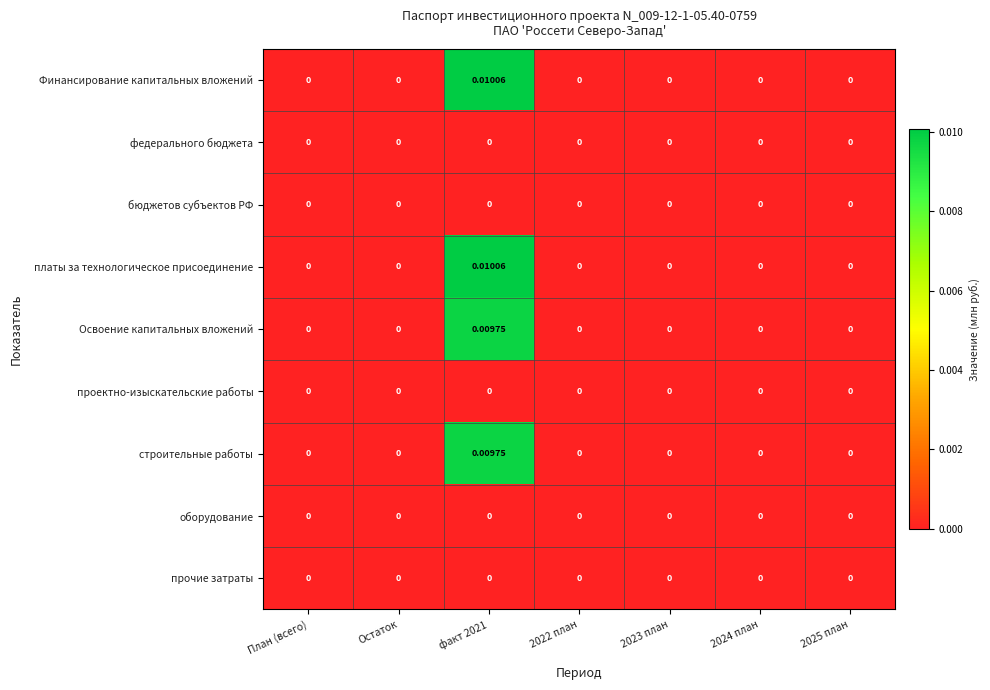

How many series are shown in this chart?

9